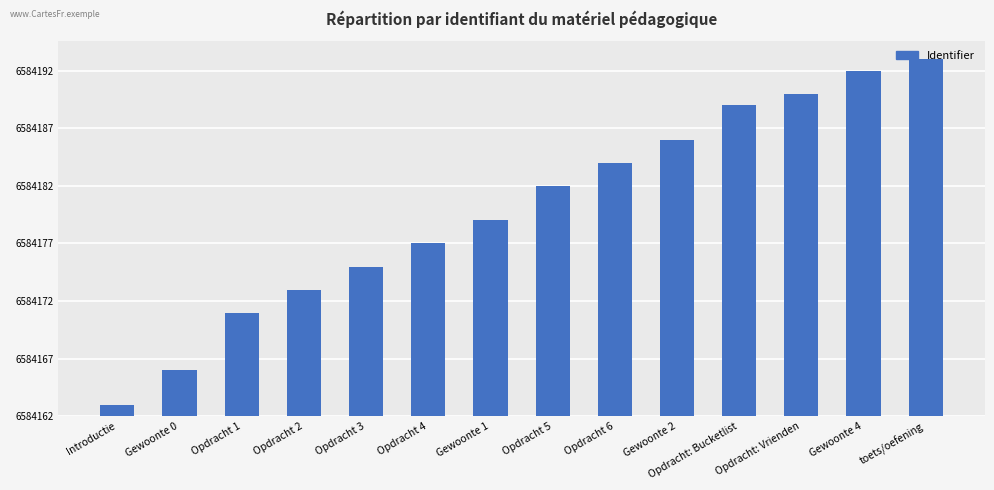

Are the bars horizontal?

No